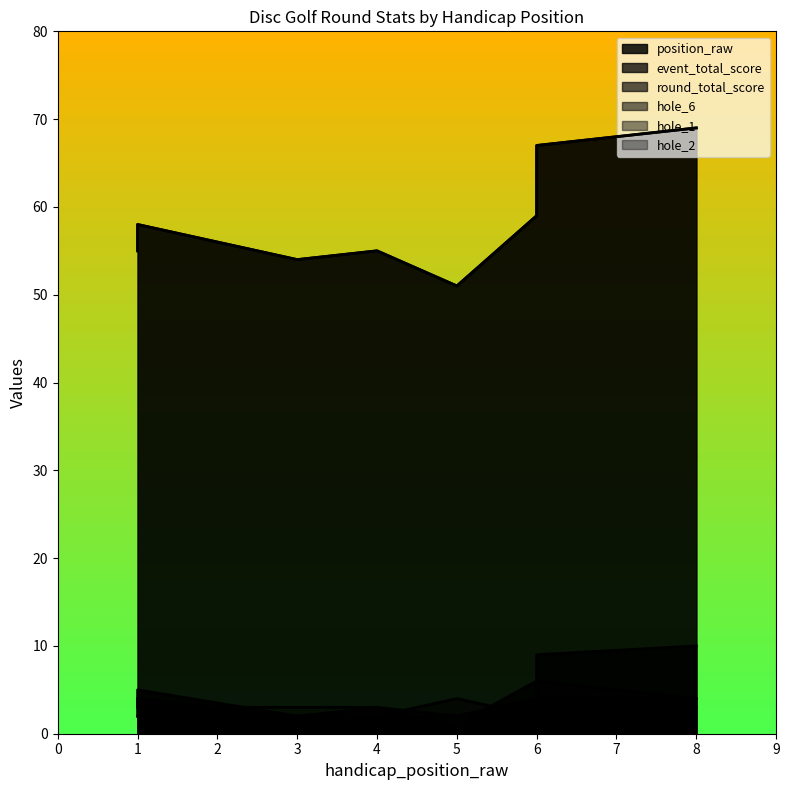

What is the minimum value for hole_1?

2